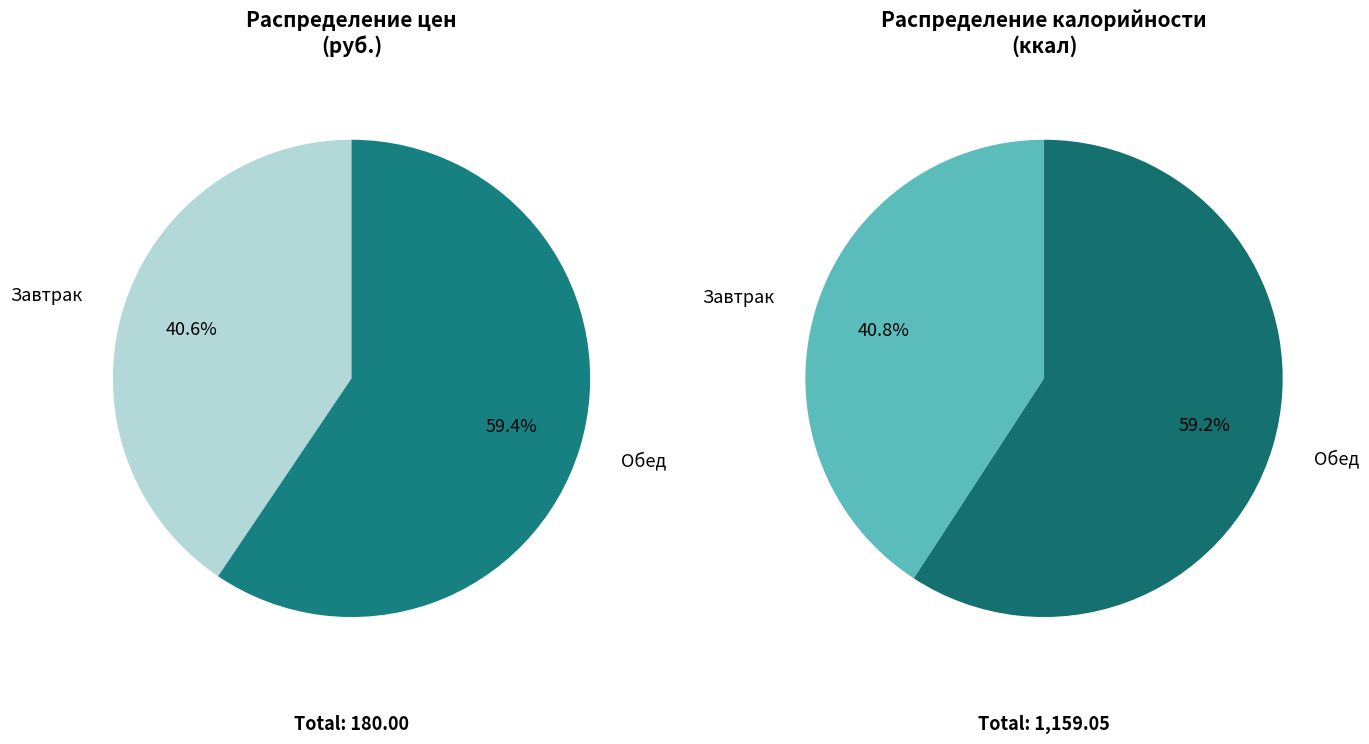

How many segments does this pie chart have?

2